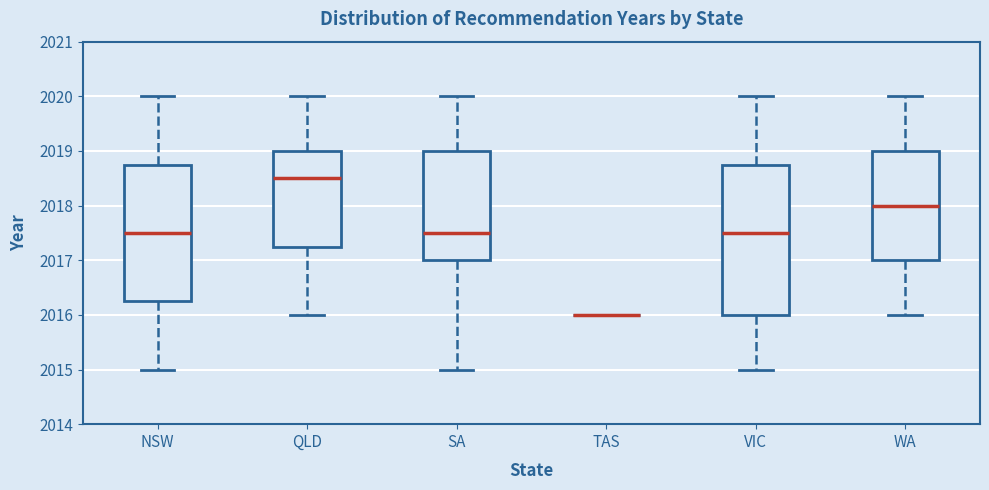

Reading left to right, transcribe this box plot: for each box, give where its median line is, the range the box spans, and where its two whiskers end, as read against the y-axis. The values are not printed on the chart, so give them approximately, as read against the axis.

NSW: median 2017.5, box 2016.3 to 2018.8, whiskers 2015.0 to 2020.0
QLD: median 2018.5, box 2017.3 to 2019.0, whiskers 2016.0 to 2020.0
SA: median 2017.5, box 2017.0 to 2019.0, whiskers 2015.0 to 2020.0
TAS: box collapsed to a line at 2016.0, whiskers 2016.0 to 2016.0
VIC: median 2017.5, box 2016.0 to 2018.8, whiskers 2015.0 to 2020.0
WA: median 2018.0, box 2017.0 to 2019.0, whiskers 2016.0 to 2020.0